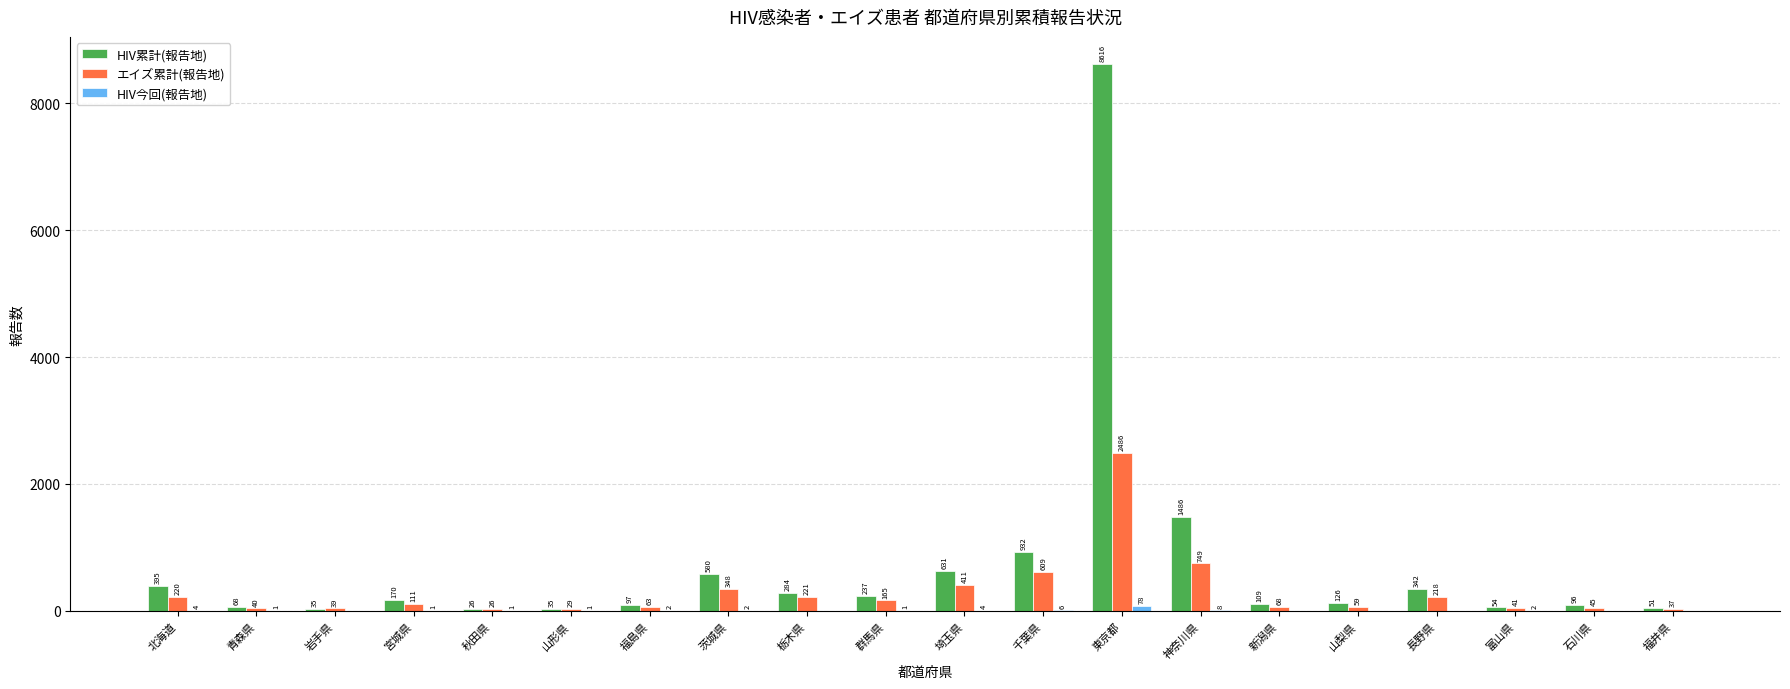

Which label corresponds to the largest value in the chart?

東京都